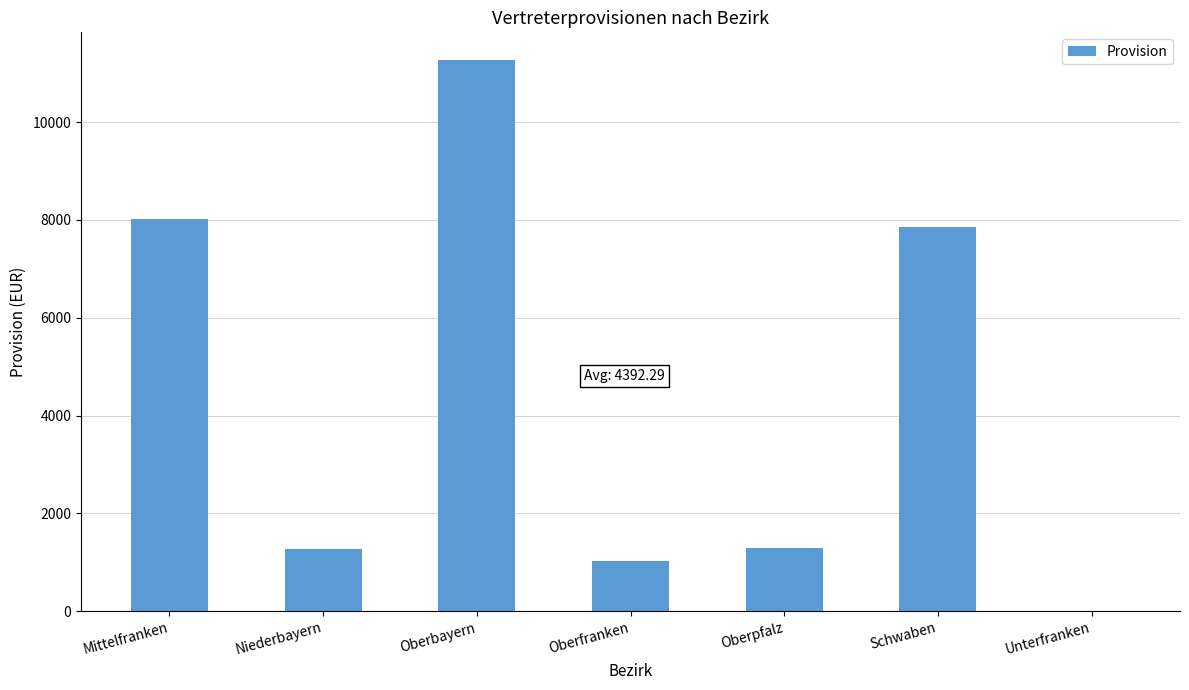

At which category does the chart reach its peak across all series?

Oberbayern